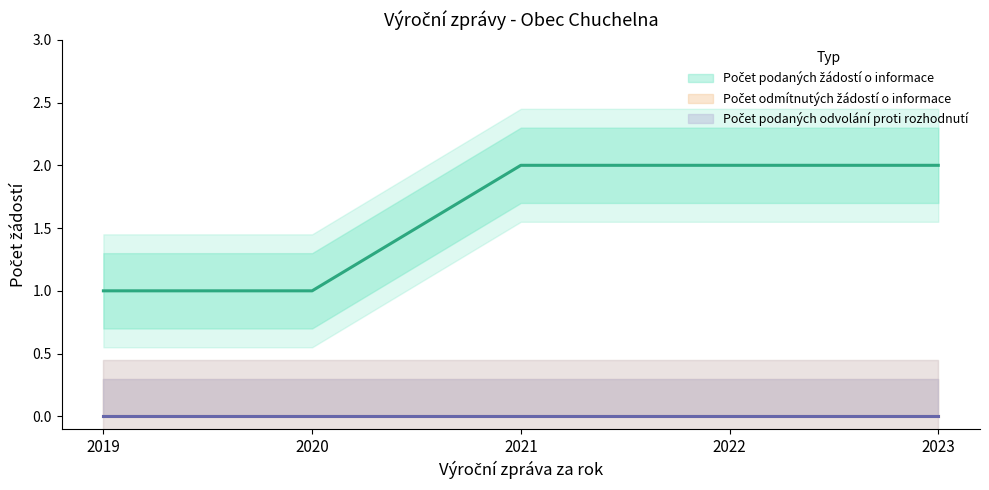

True or false: Počet podaných žádostí o informace and Počet odmítnutých žádostí o informace intersect in this chart.

False